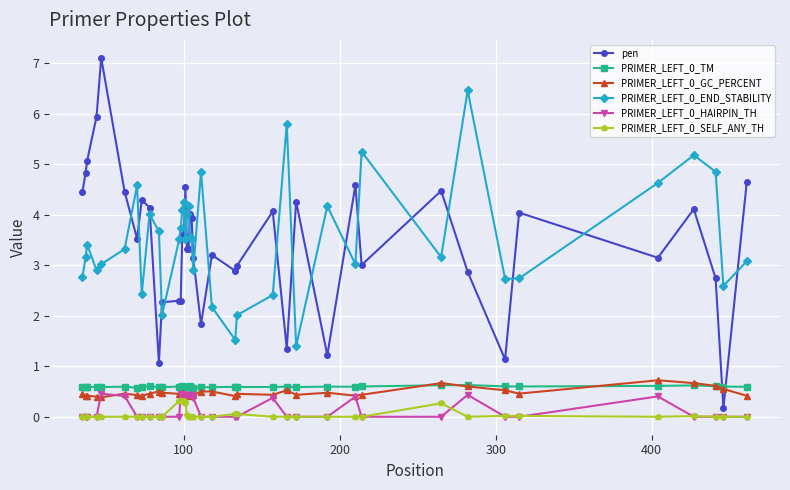

True or false: PRIMER_LEFT_0_END_STABILITY has more than 2 interior local peaks.

True